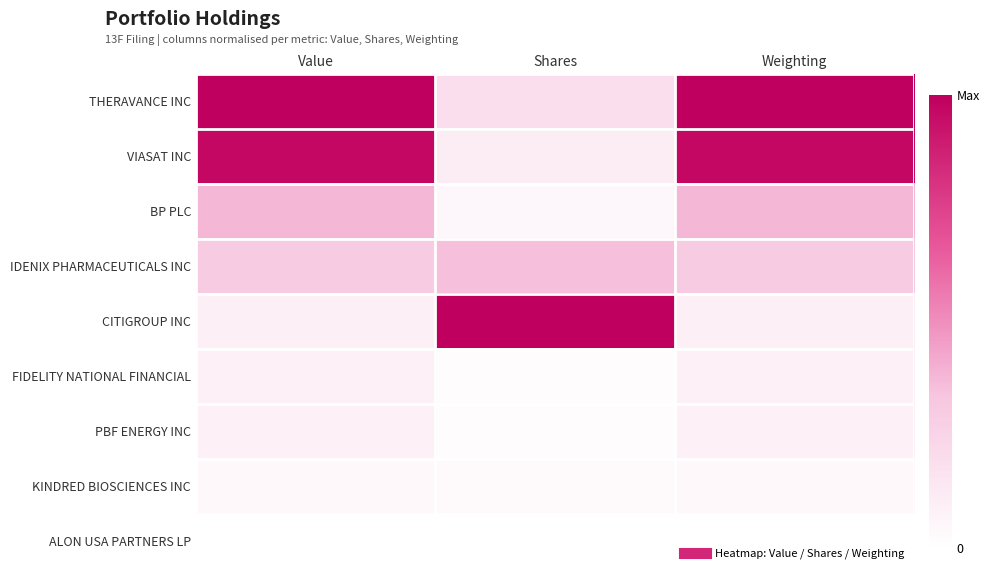

Which series changed the most between Shares and Weighting?

CITIGROUP INC